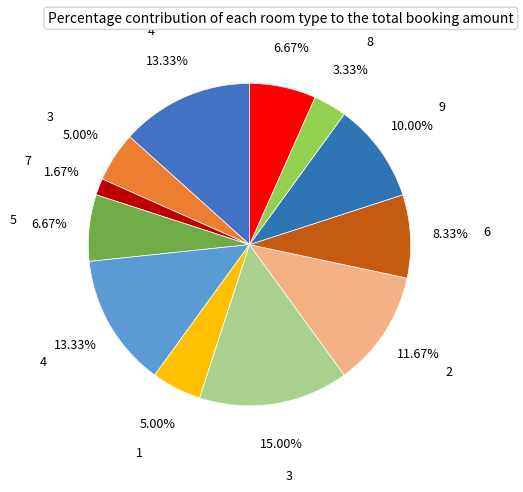

Count the number of slices in the pie.

12